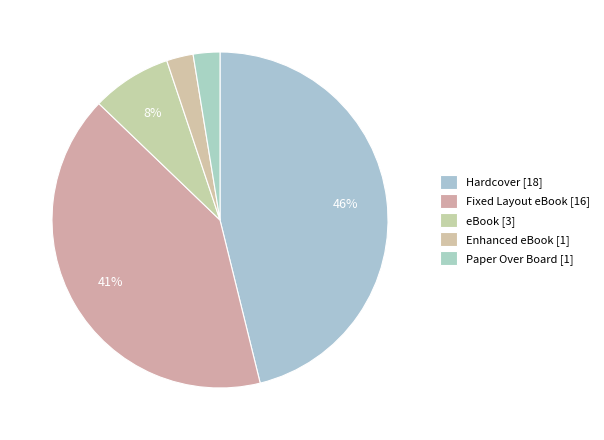

The Enhanced eBook [1] slice represents 3% of the pie. True or false?

True